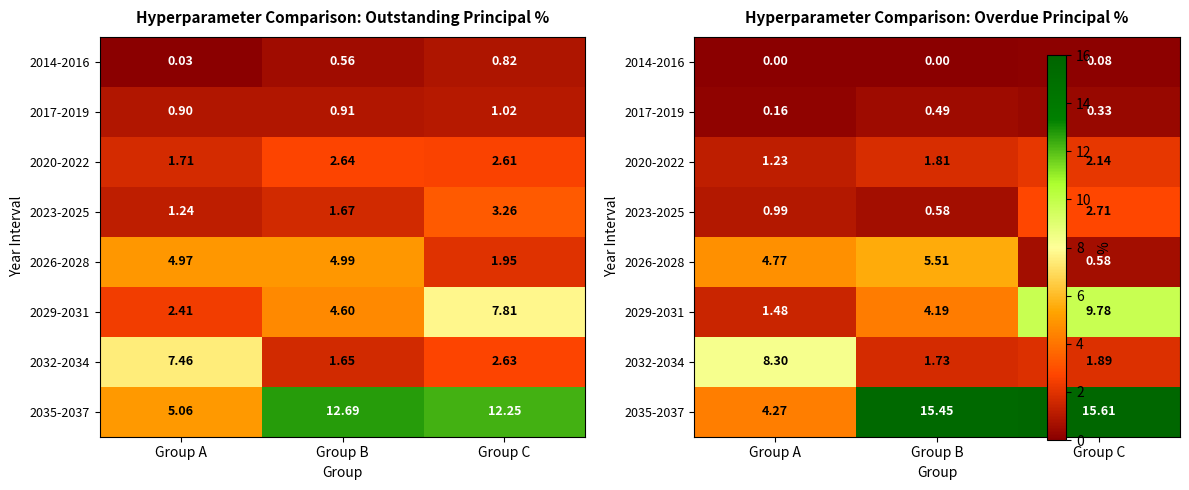

Rank the categories by 2029-2031 value from highest to lowest.

Group C, Group B, Group A